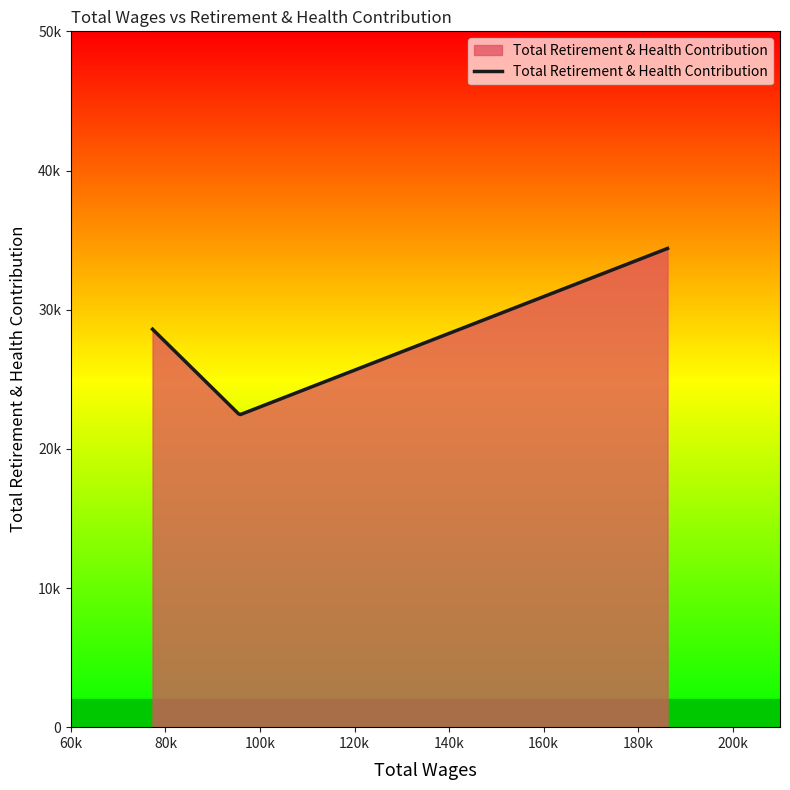

Does the chart have visible grid lines?

No